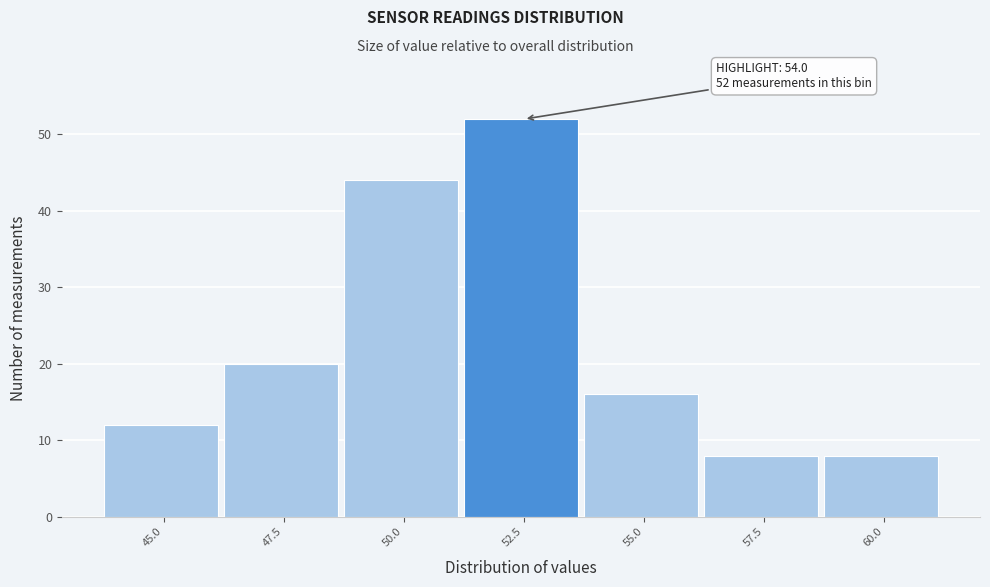

Reading left to right, extract all data points from this chart.

45.0=12	47.5=20	50.0=44	52.5=52	55.0=16	57.5=8	60.0=8